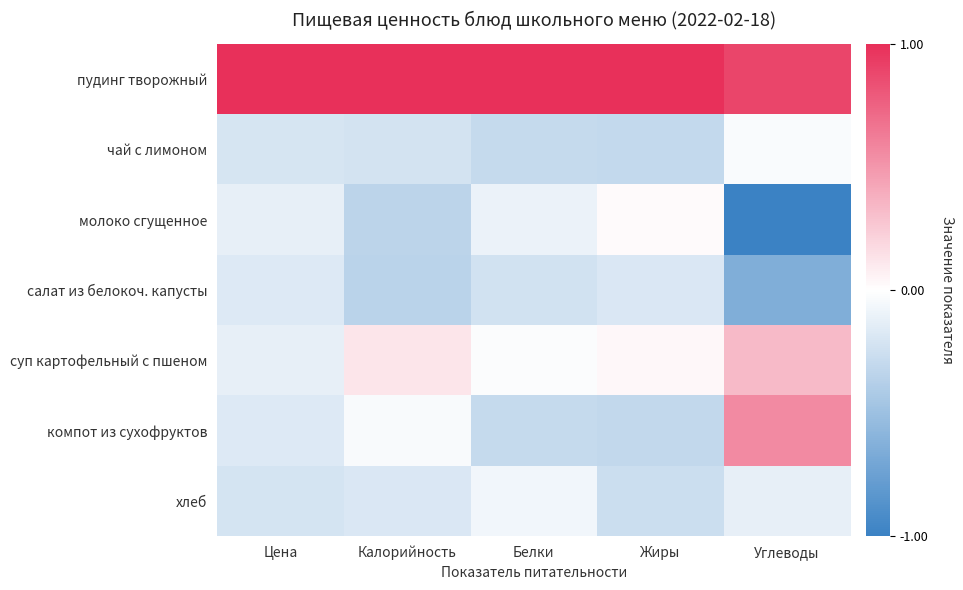

Reading right to left, transcribe all the data shown in this chart.

пудинг творожный: Углеводы=0.9	Жиры=1.0	Белки=1.0	Калорийность=1.0	Цена=1.0
чай с лимоном: Углеводы=-0.0	Жиры=-0.3	Белки=-0.3	Калорийность=-0.2	Цена=-0.2
молоко сгущенное: Углеводы=-1.0	Жиры=0.0	Белки=-0.1	Калорийность=-0.3	Цена=-0.1
салат из белокоч. капусты: Углеводы=-0.6	Жиры=-0.2	Белки=-0.2	Калорийность=-0.3	Цена=-0.2
суп картофельный с пшеном: Углеводы=0.3	Жиры=0.0	Белки=-0.0	Калорийность=0.1	Цена=-0.1
компот из сухофруктов: Углеводы=0.6	Жиры=-0.3	Белки=-0.3	Калорийность=-0.0	Цена=-0.2
хлеб: Углеводы=-0.1	Жиры=-0.3	Белки=-0.1	Калорийность=-0.2	Цена=-0.2